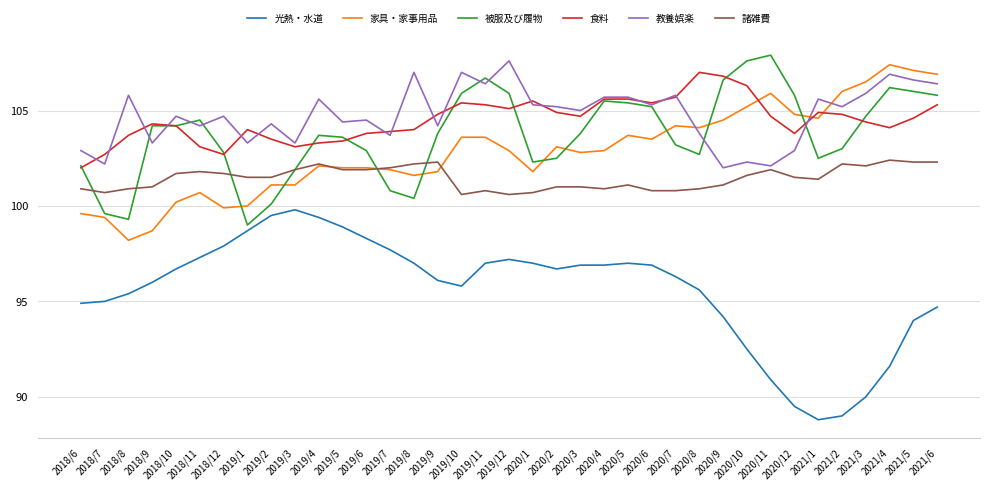

True or false: 家具・家事用品 has a value of 105.2 at 2020/10.

True